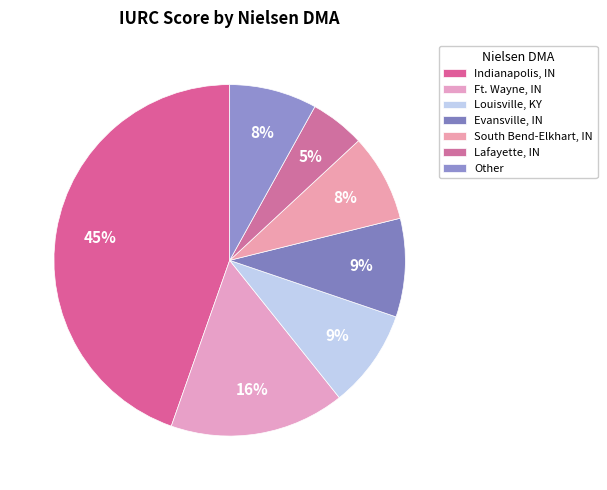

The Indianapolis, IN slice represents 13% of the pie. True or false?

False